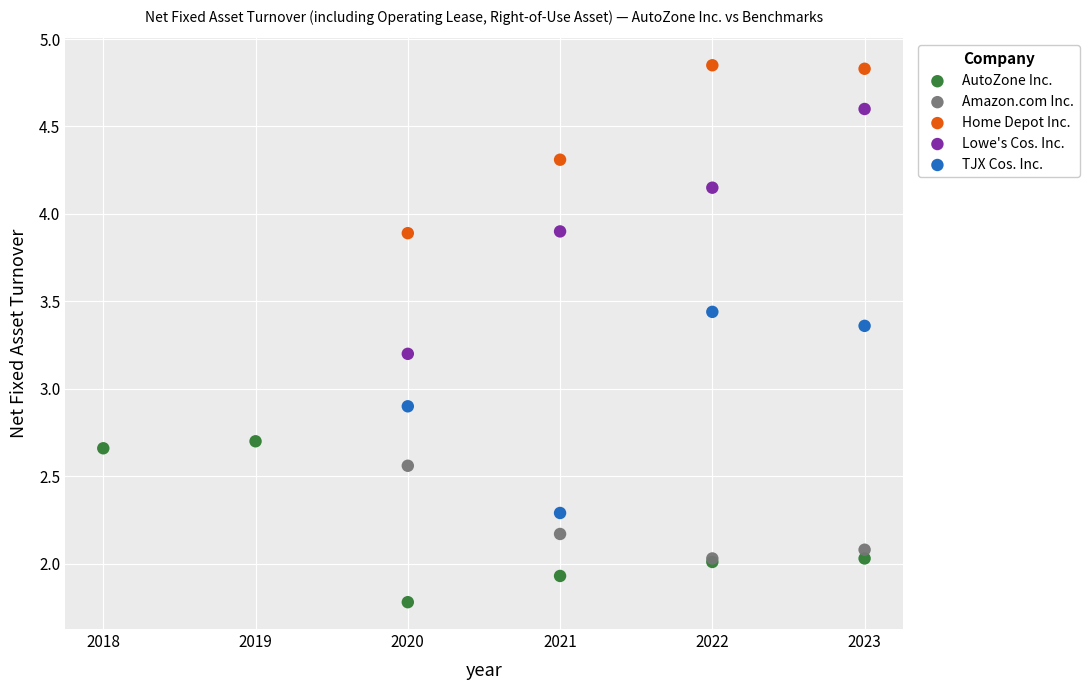

What are all the series names shown in the legend?

AutoZone Inc., Amazon.com Inc., Home Depot Inc., Lowe's Cos. Inc., TJX Cos. Inc.